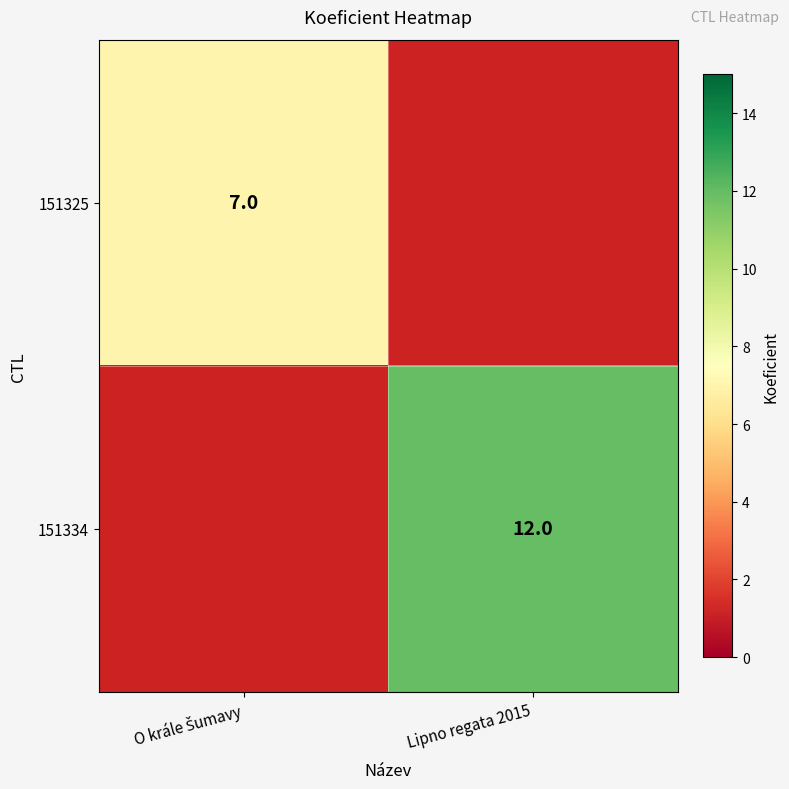

True or false: 151334 has a value of 3 at Lipno regata 2015.

False